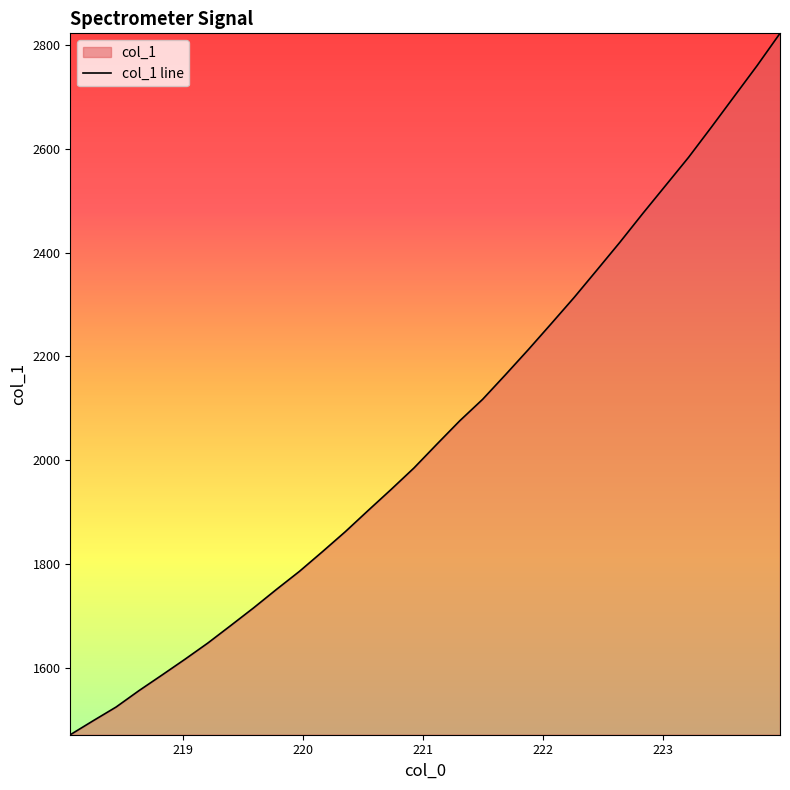

What is the minimum value shown in the chart?

1471.7